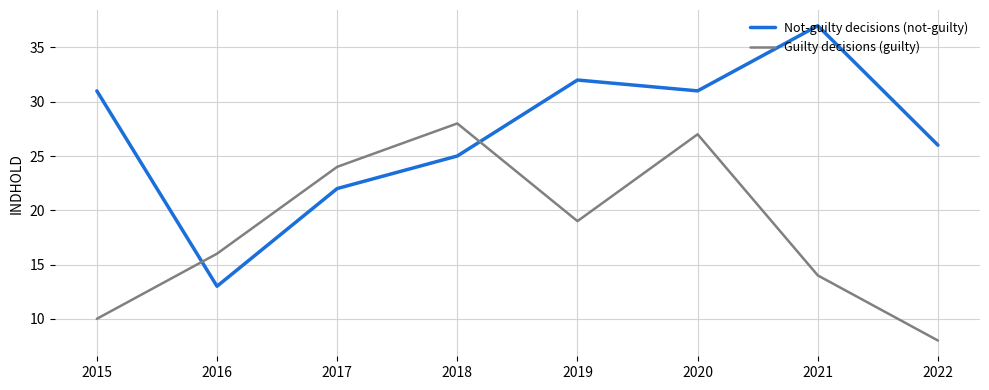

List the series in order of their overall mean, highest first.

Not-guilty decisions (not-guilty), Guilty decisions (guilty)